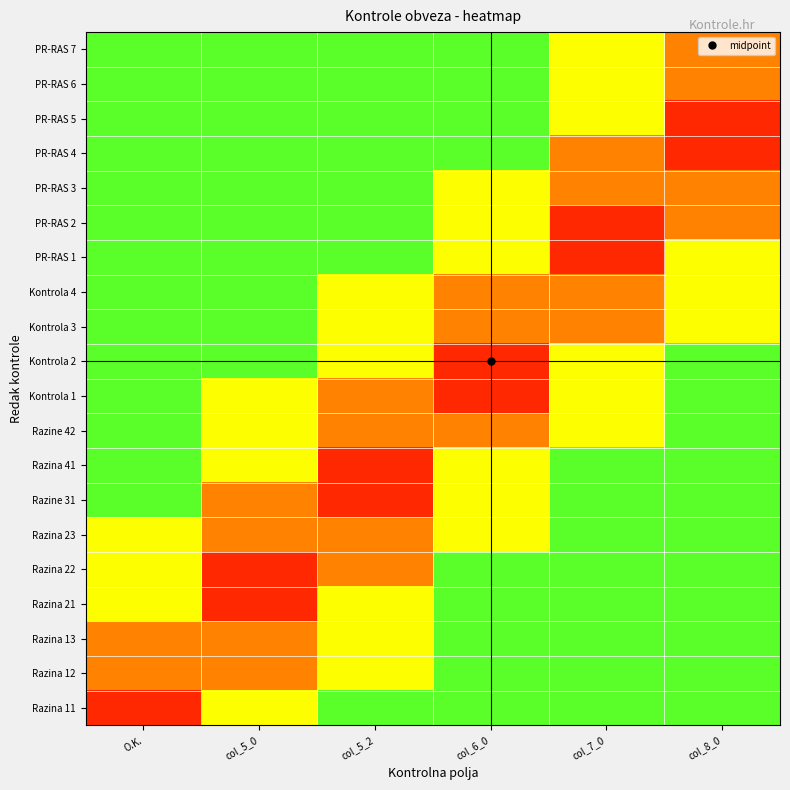

At which category does the chart reach its minimum across all series?

O.K.